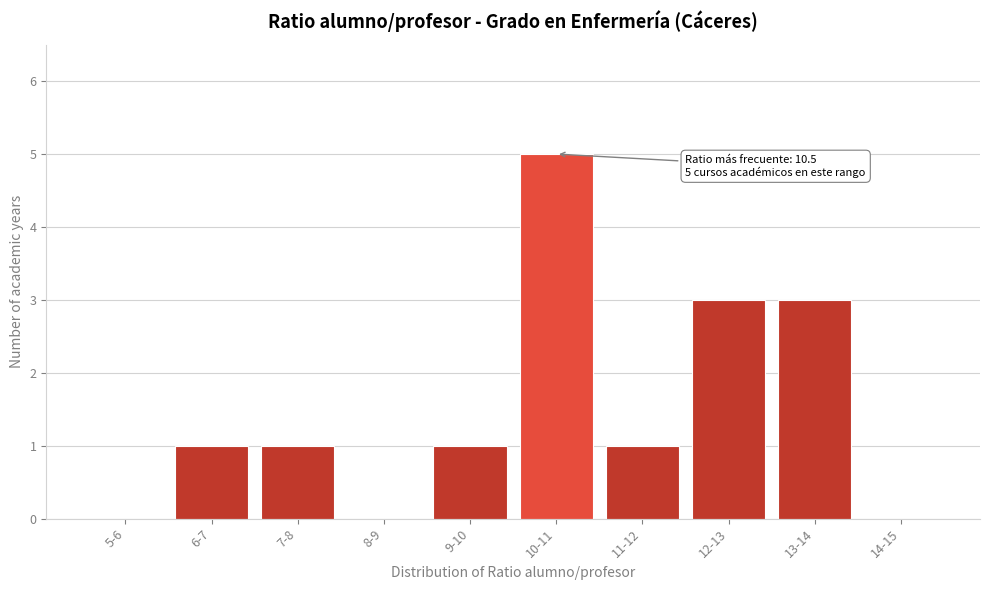

Reading left to right, list all the values displayed in this chart.

5-6=0	6-7=1	7-8=1	8-9=0	9-10=1	10-11=5	11-12=1	12-13=3	13-14=3	14-15=0